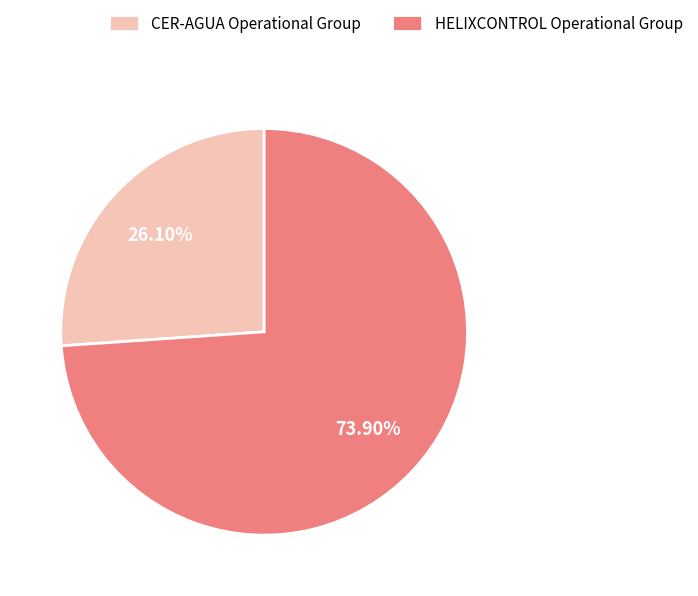

Does CER-AGUA Operational Group represent more than half of the total?

No